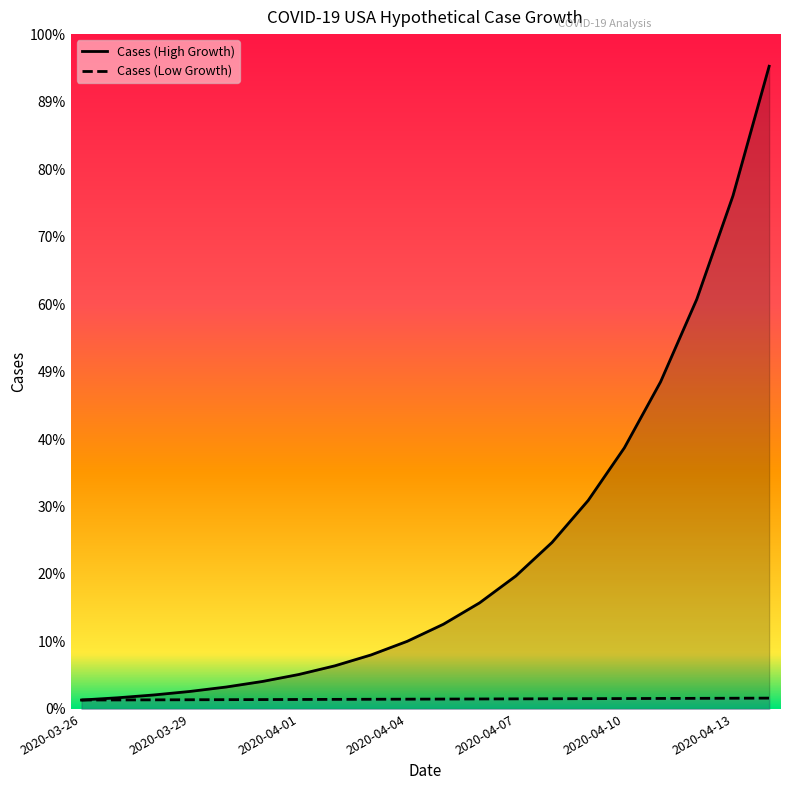

Which series has the largest total across all categories?

Cases (High Growth)